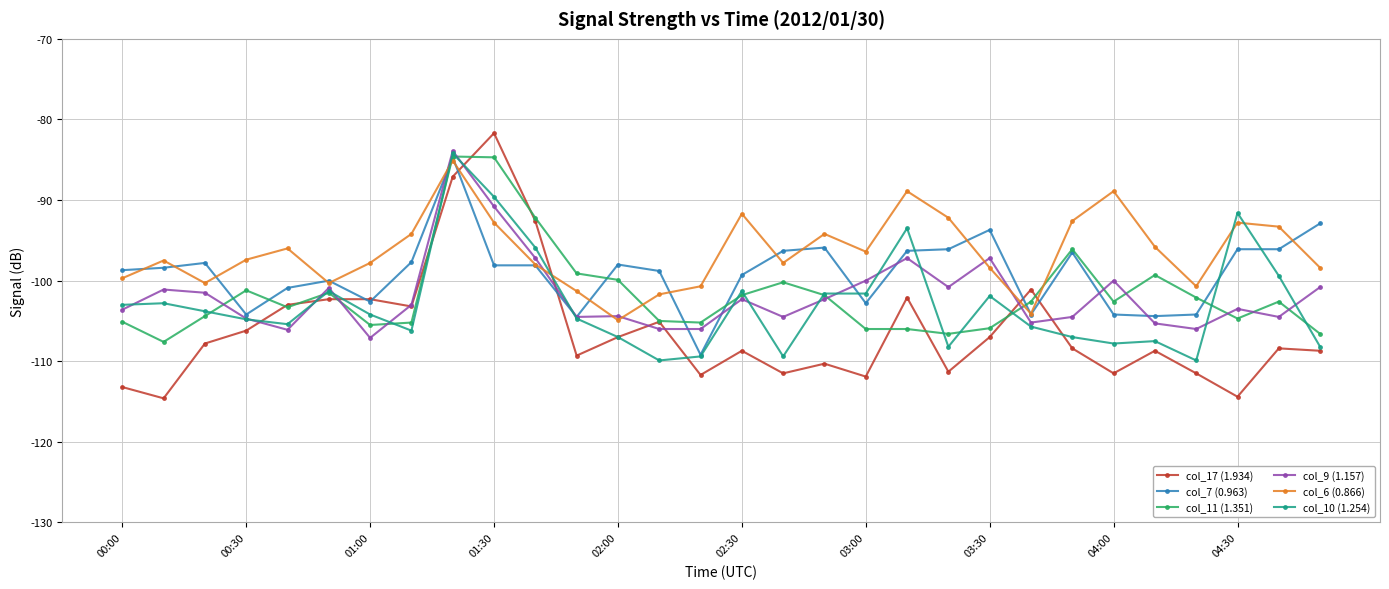

Which series has the widest spread of values?

col_17 (1.934)